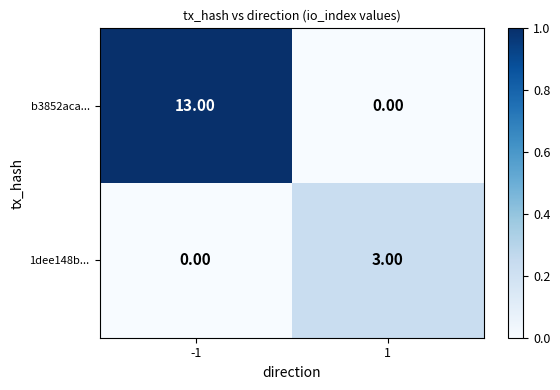

Rank the categories by b3852aca... value from lowest to highest.

1, -1